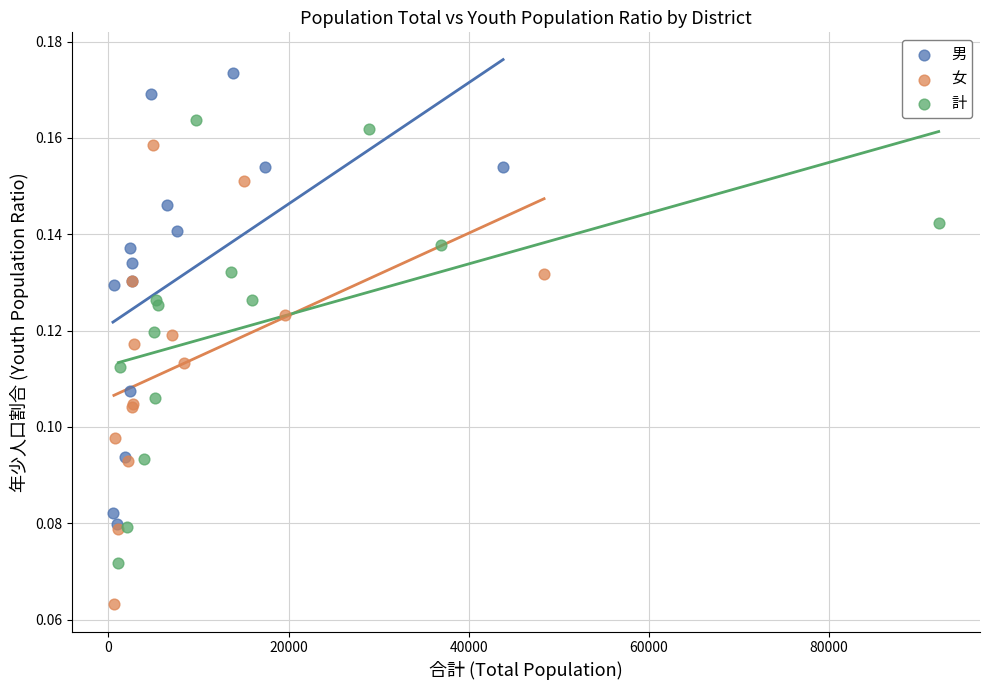

Which series contains the lowest Y value?

女